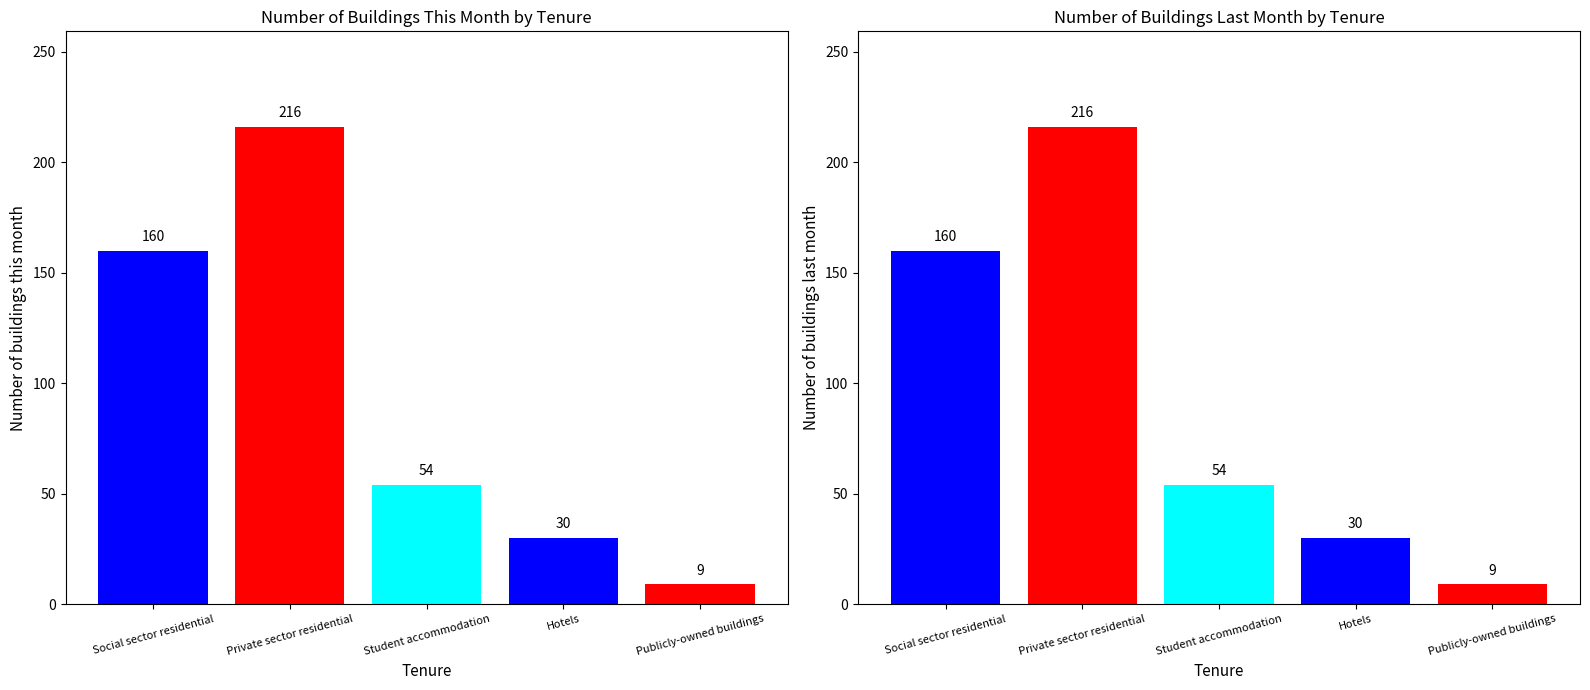

Reading left to right, what are all the values shown in this chart?

Number of buildings this month: 160	216	54	30	9
Number of buildings last month: 160	216	54	30	9